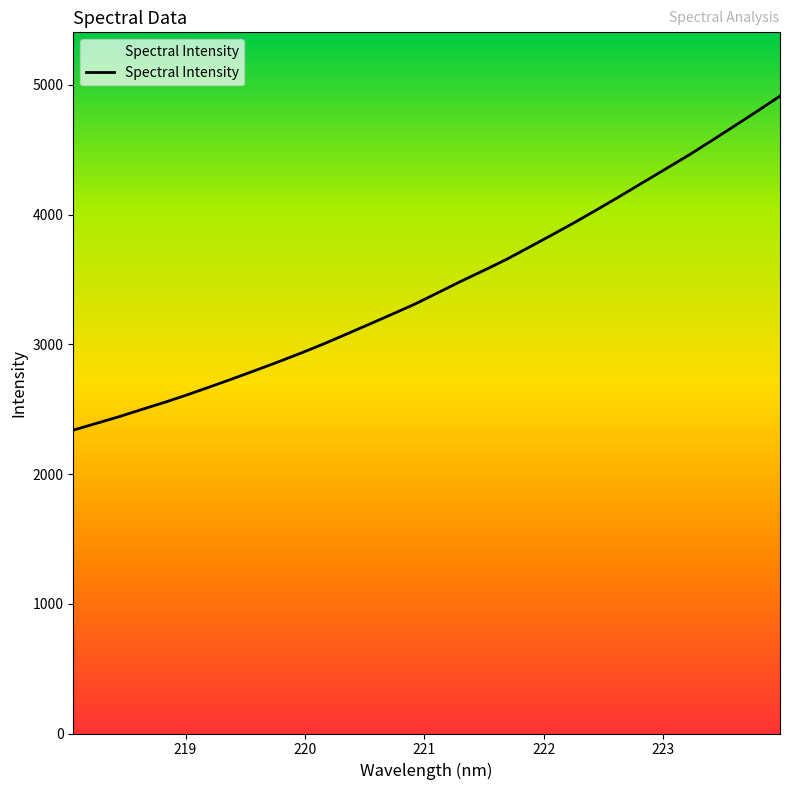

What is the smallest value displayed?

2338.6